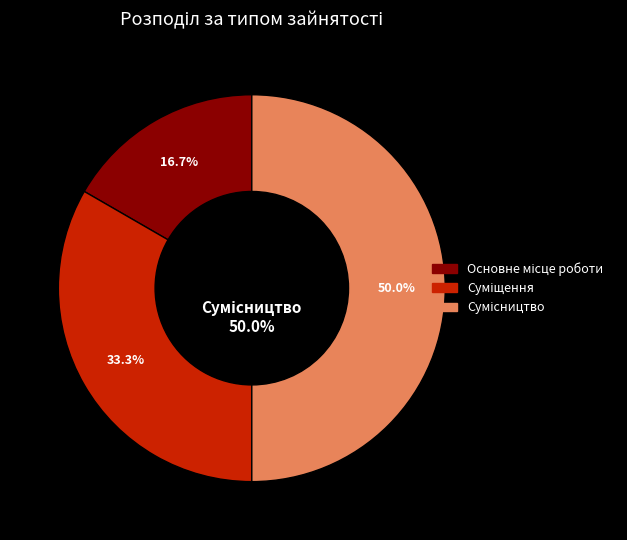

Count the number of slices in the pie.

3